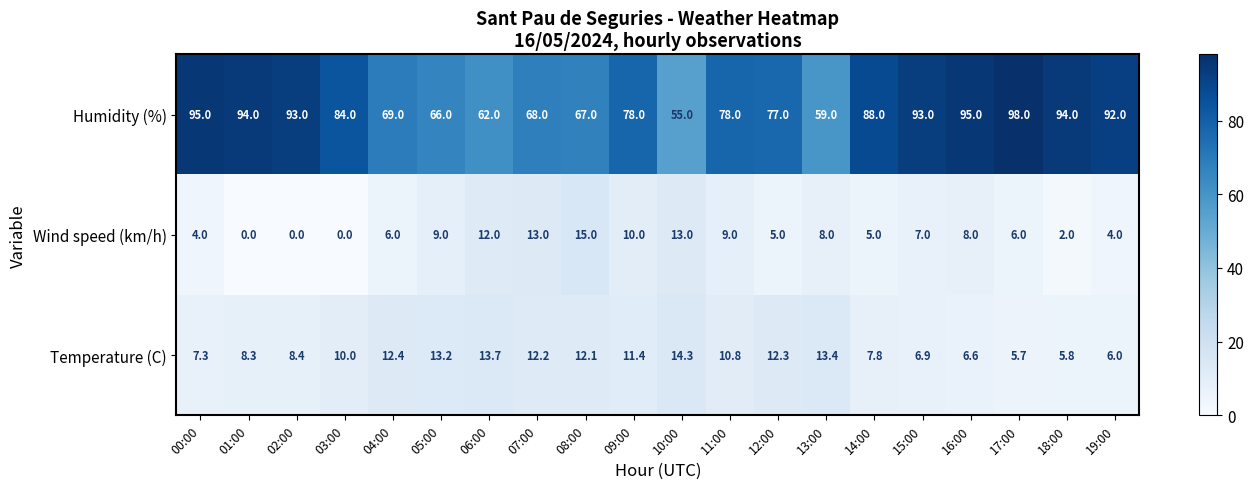

List the series in order of their peak value, highest first.

Humidity (%), Wind speed (km/h), Temperature (C)